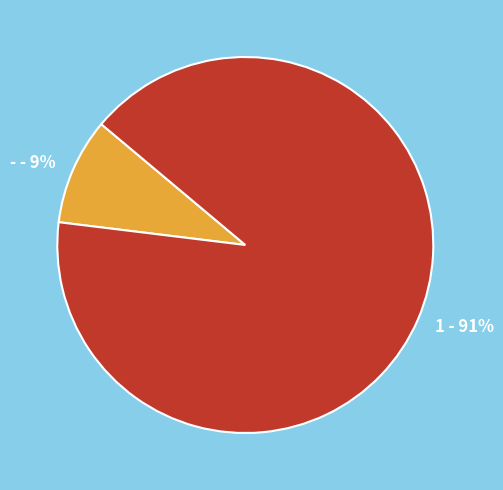

Is the sum of - and 1 greater than half?

Yes